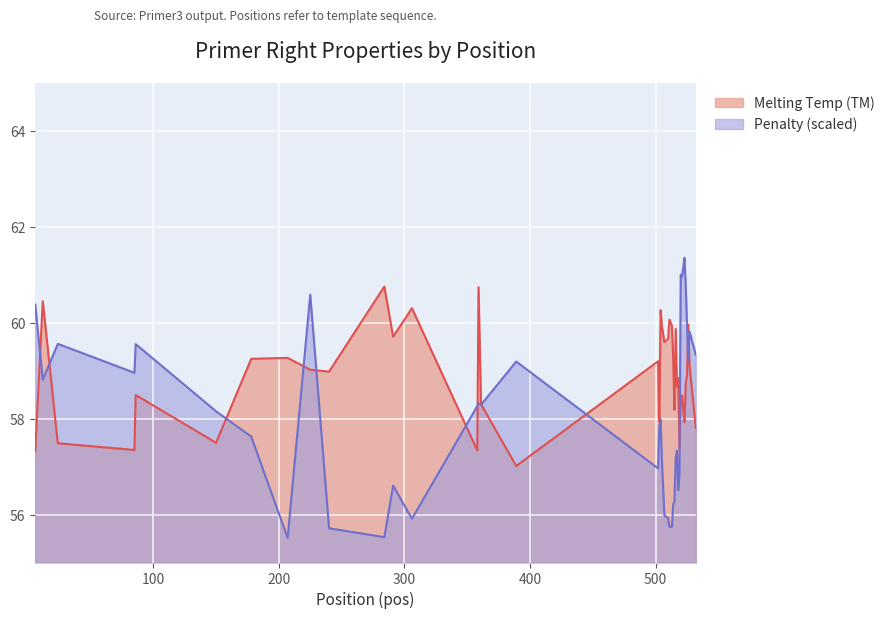

At which label does Penalty (pen) first exceed 58?

6